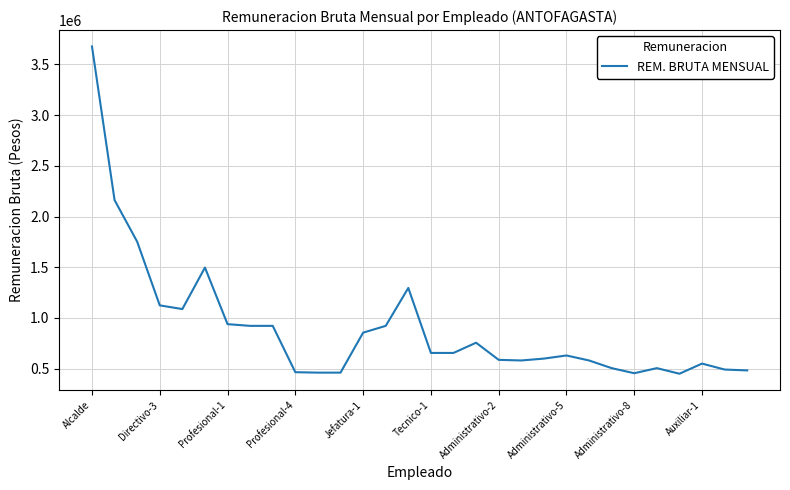

What is the smallest value displayed?

450212